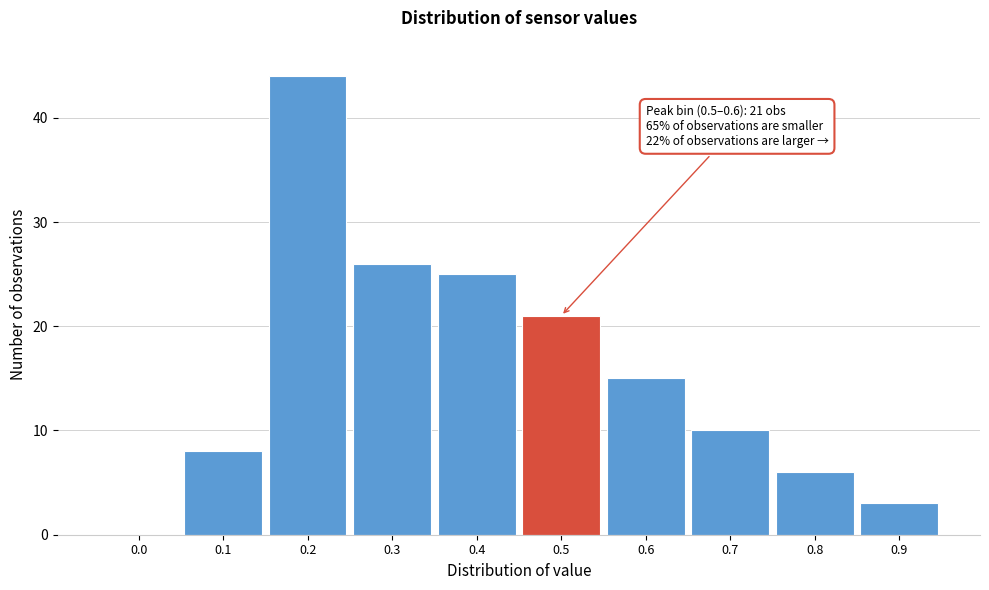

Reading left to right, transcribe all the data shown in this chart.

0.0=0	0.1=8	0.2=44	0.3=26	0.4=25	0.5=21	0.6=15	0.7=10	0.8=6	0.9=3